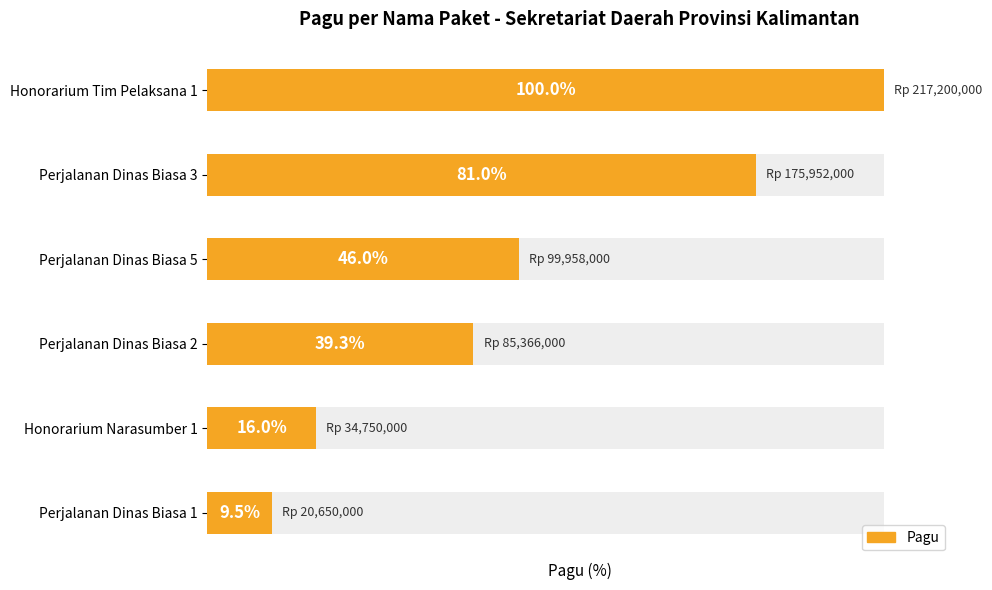

What is the greatest value displayed?

100.0